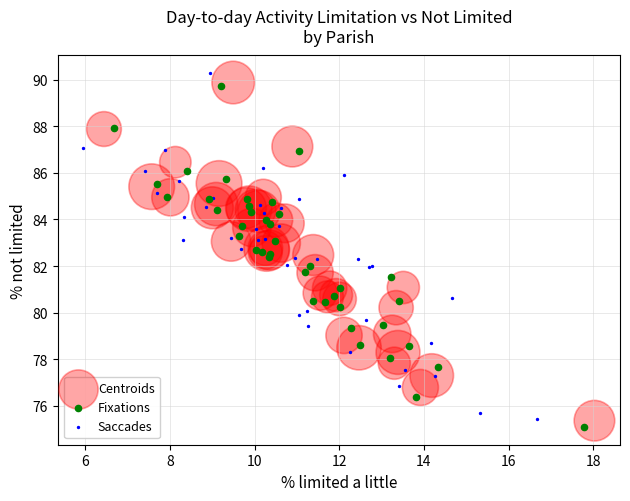

Which series reaches the minimum Y coordinate?

Fixations